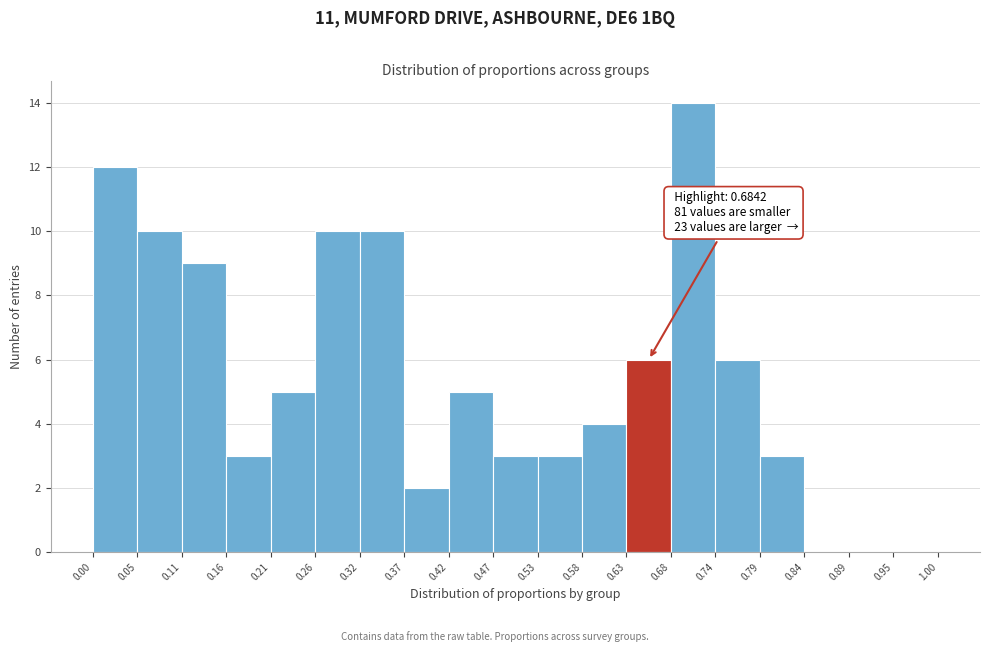

Over which range of the x-axis is the bar tallest?

0.68 to 0.74